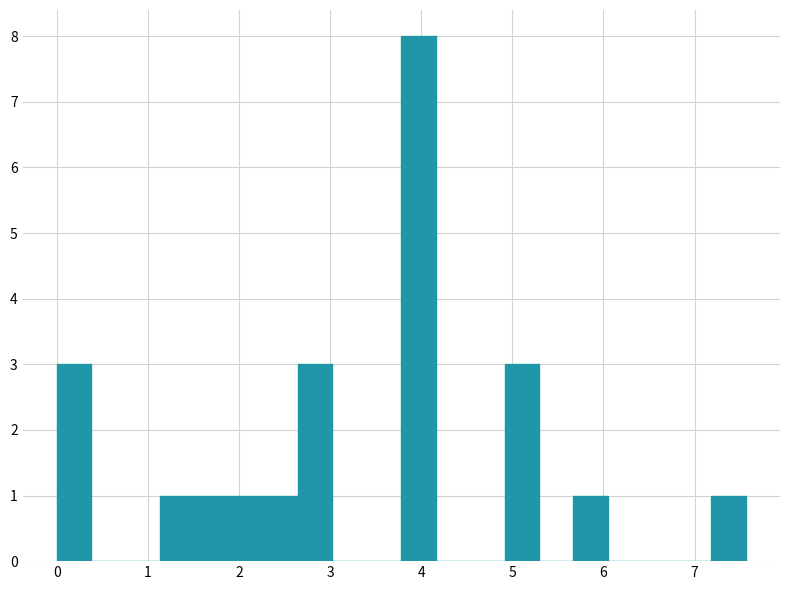

Read against the x-axis, roughly where is the centre of the tallest bar?

4.0